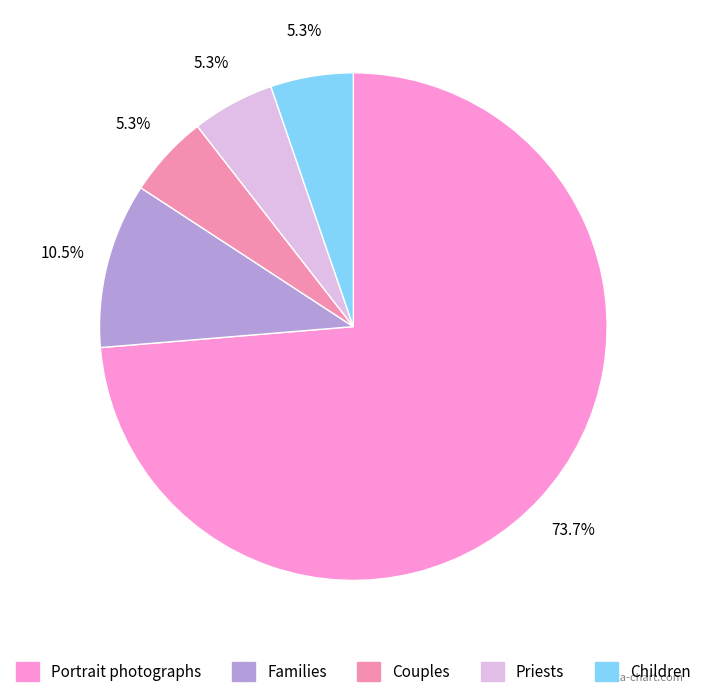

To the nearest percent, what is the difference between the Families and Priests slice percentages?

5%